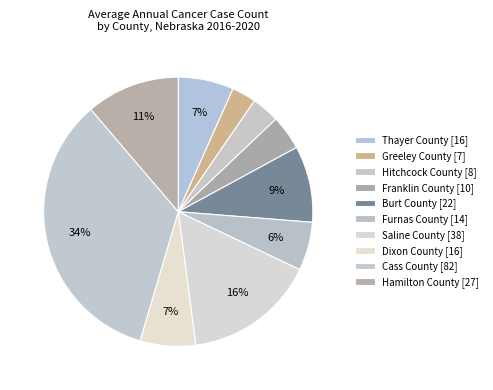

Is it true that Thayer County is 1% of the pie?

False